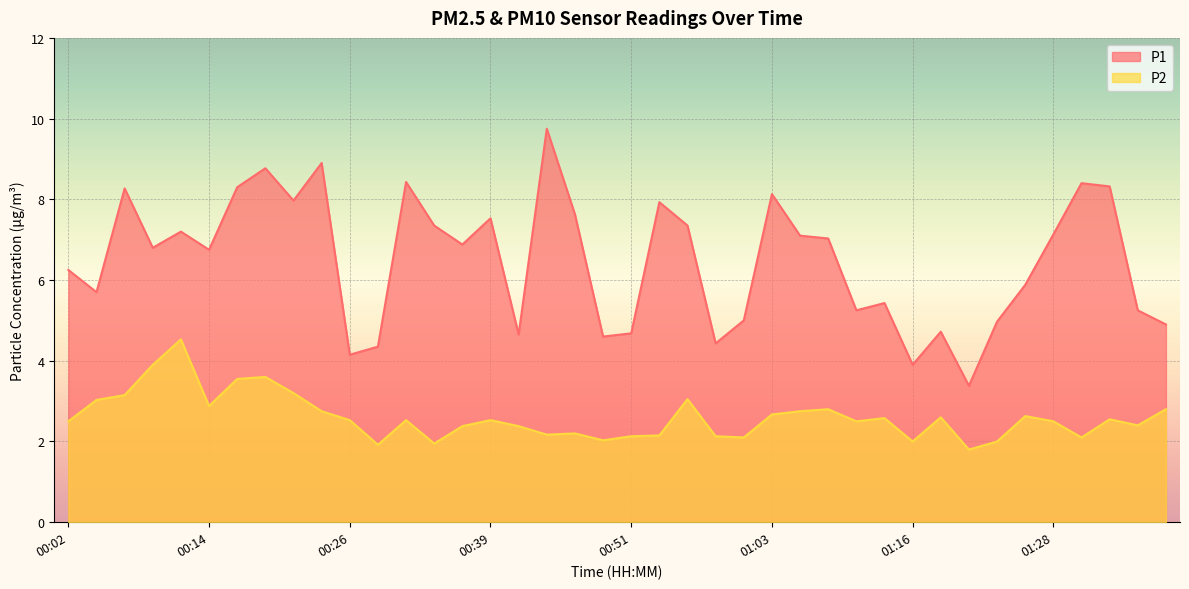

How many values in the P1 series exceed 6?

23